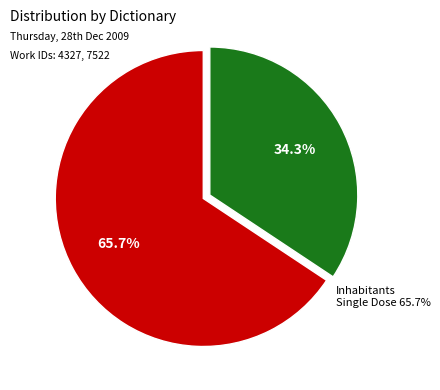

How many slices are in this pie chart?

2